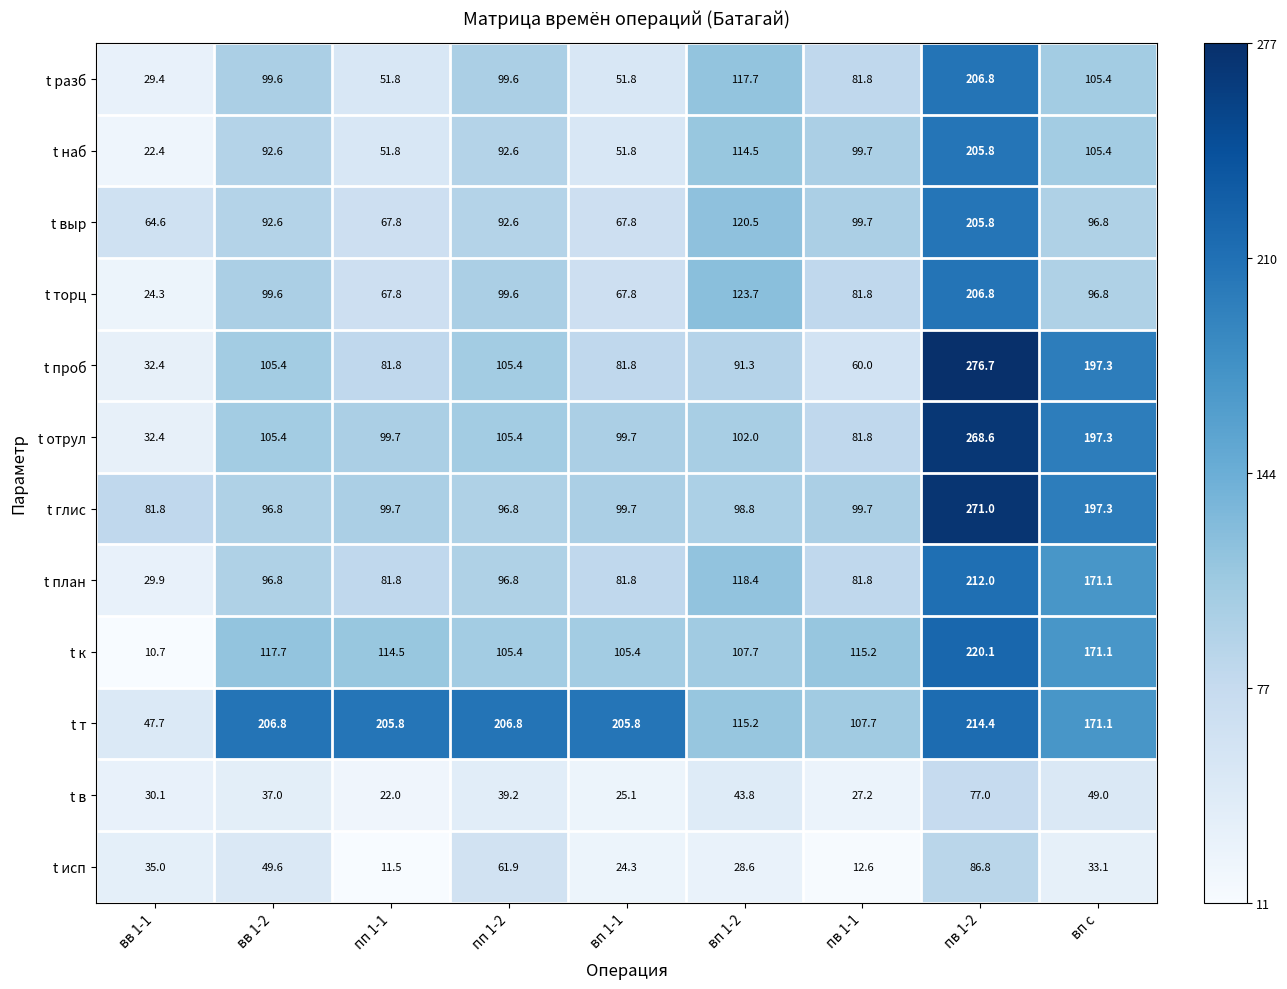

What is the average value of the t т series?

164.6